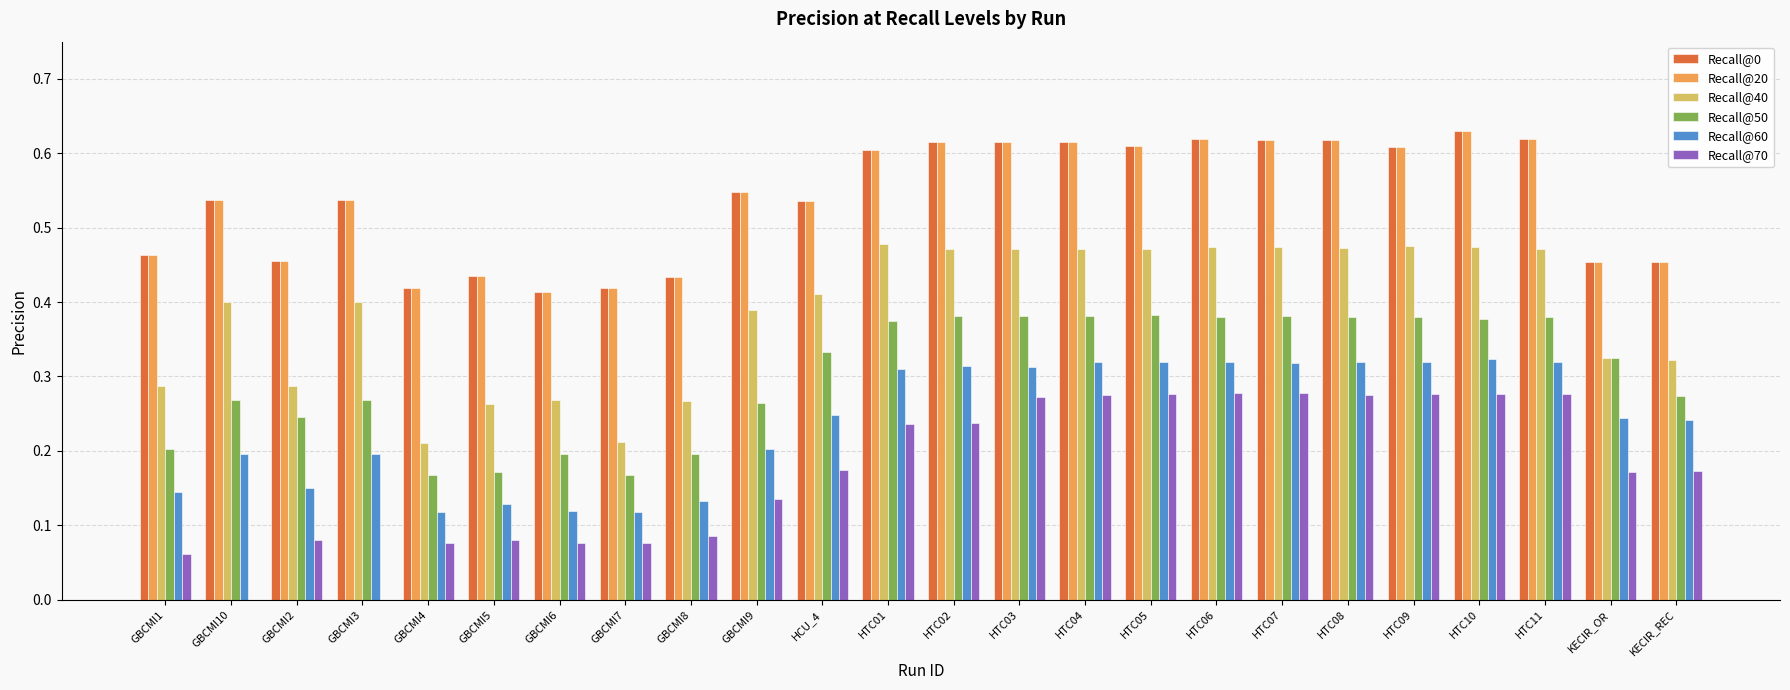

What is the sum of all Recall@0 values?

12.9